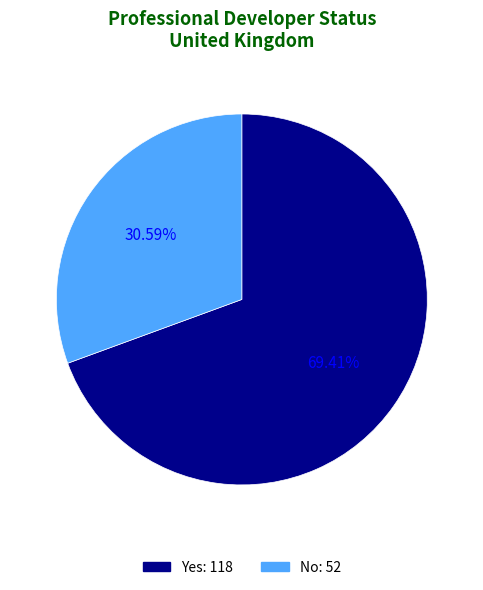

Rank the categories by value from lowest to highest.

No, Yes